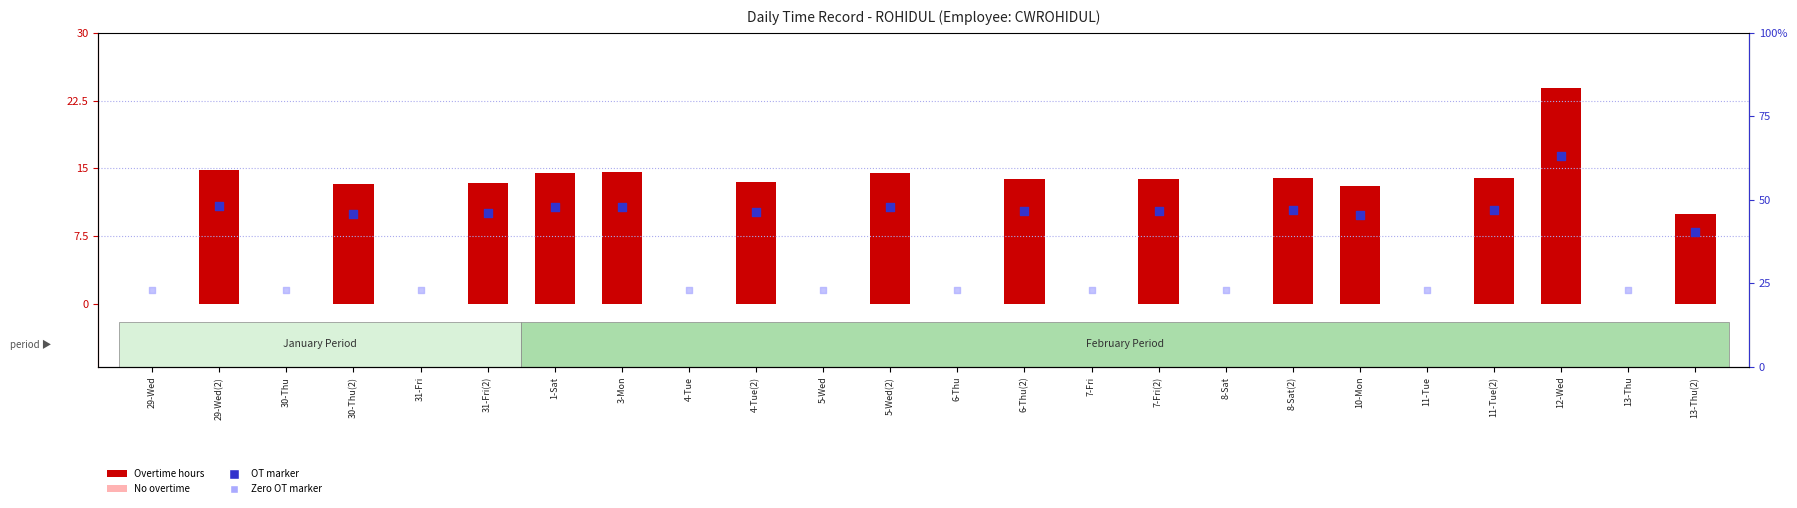

What is the change in value from 11-Tue(2) to 12-Wed?

+9.9